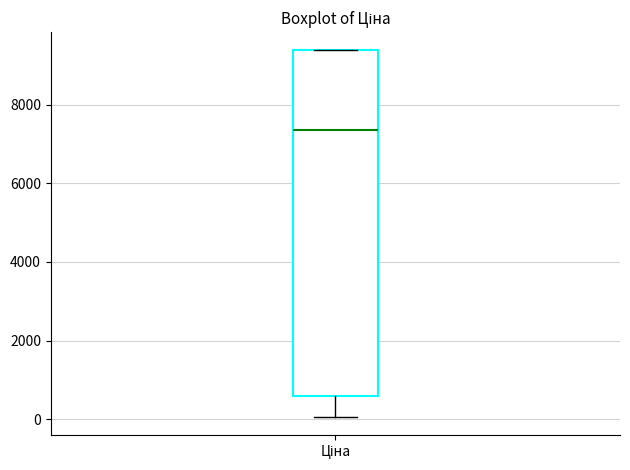

Read this box plot against the y-axis: the position of the median line, the range covered by the box, and the ends of both whiskers. The values are not printed on the chart, so give them approximately, as read against the axis.

median 7400, box 600 to 9400, whiskers 0 to 9400